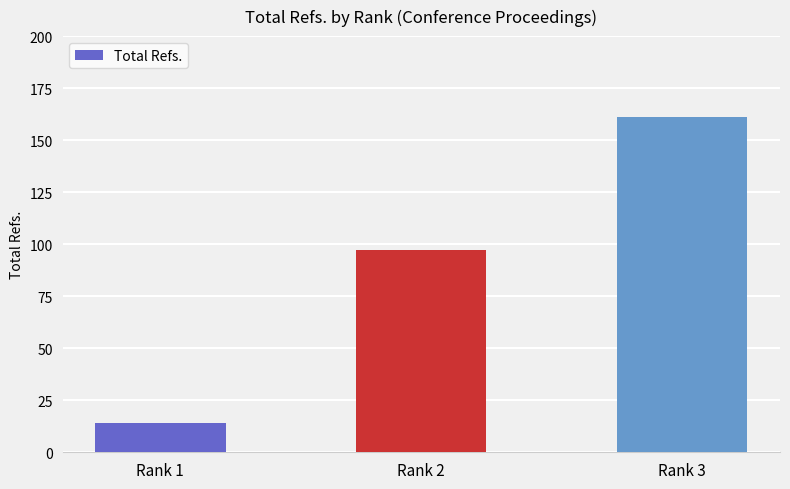

List the labels in order of value, smallest first.

Rank 1, Rank 2, Rank 3